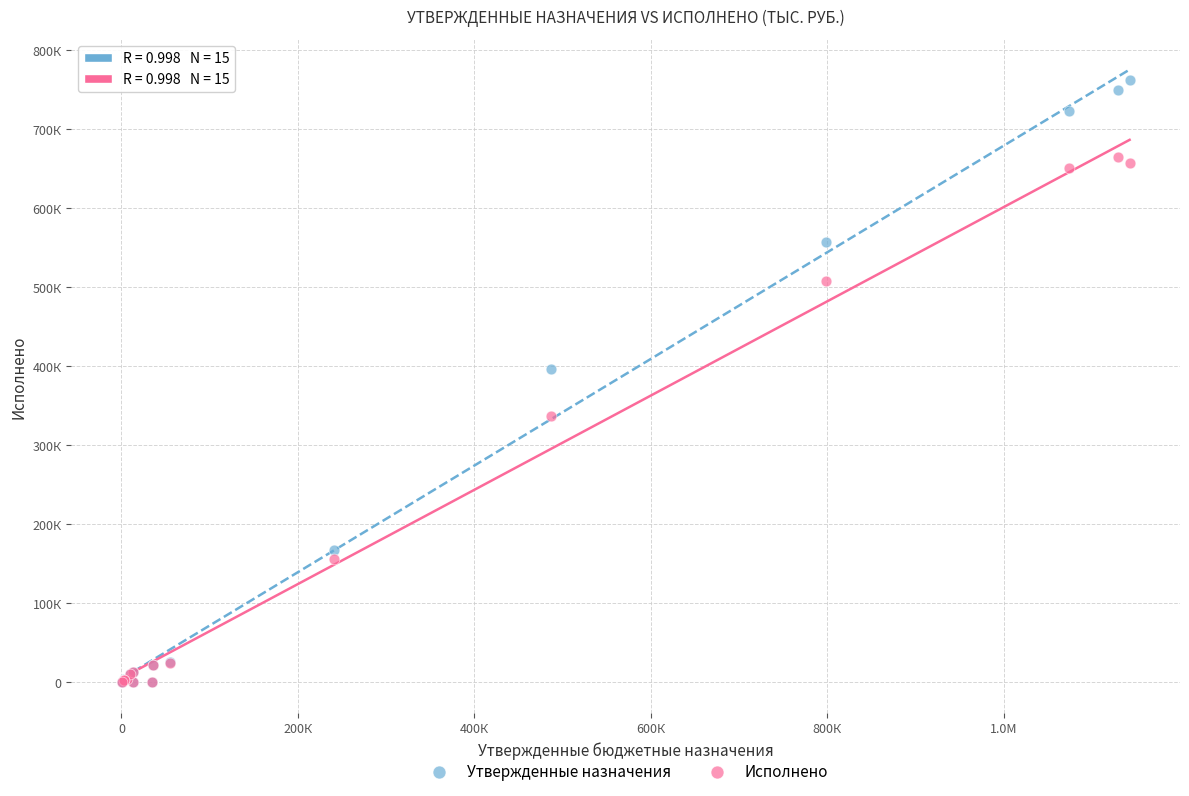

What are all the series names shown in the legend?

Утвержденные назначения, Исполнено